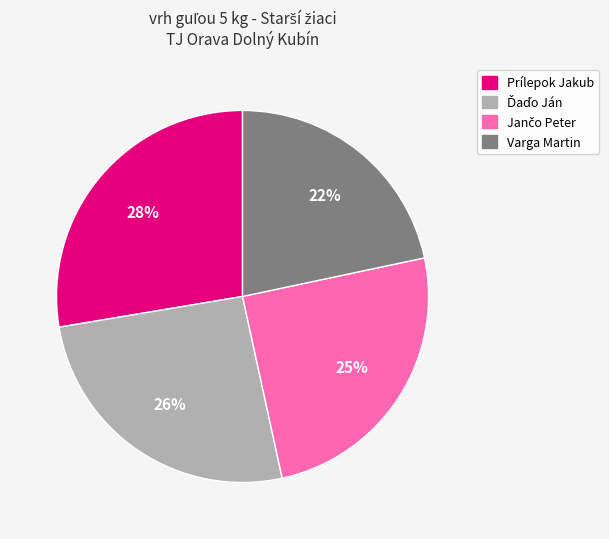

To the nearest percent, what is the difference between the largest and smallest slice percentages?

6%